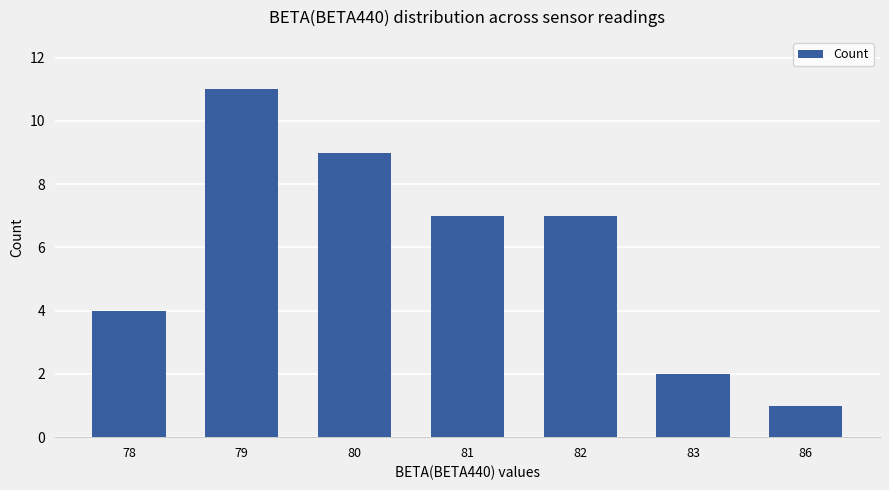

Reading left to right, extract all data points from this chart.

4	11	9	7	7	2	1